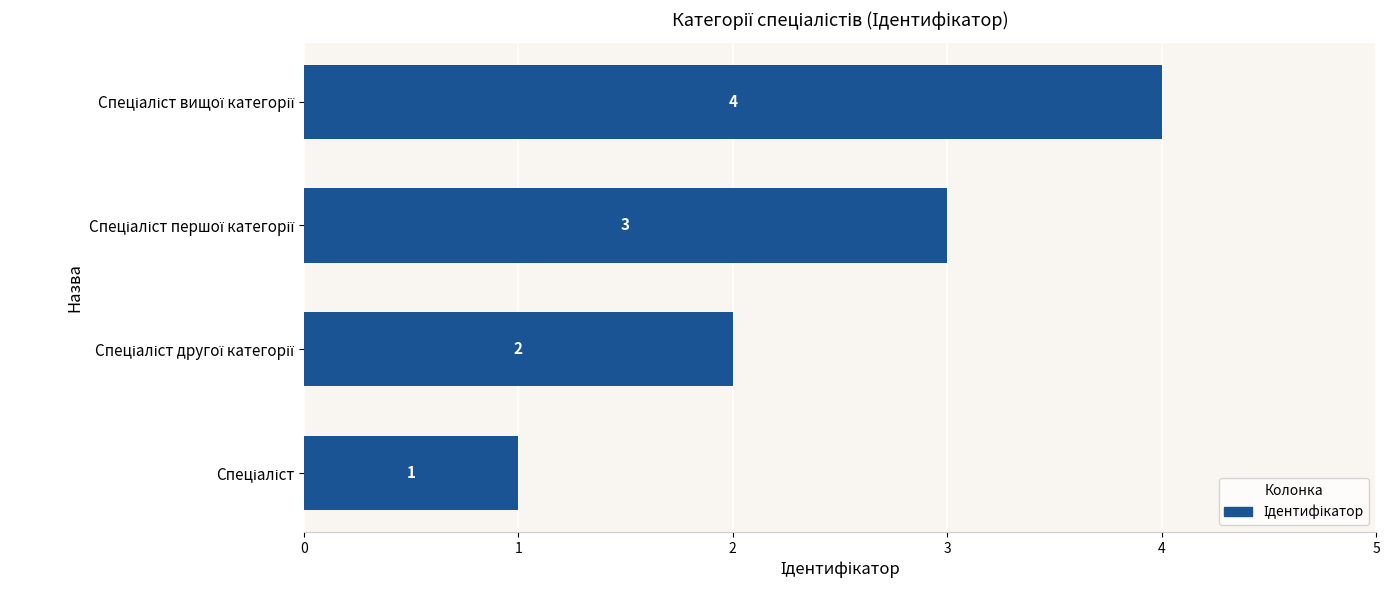

What is the maximum value shown in the chart?

4